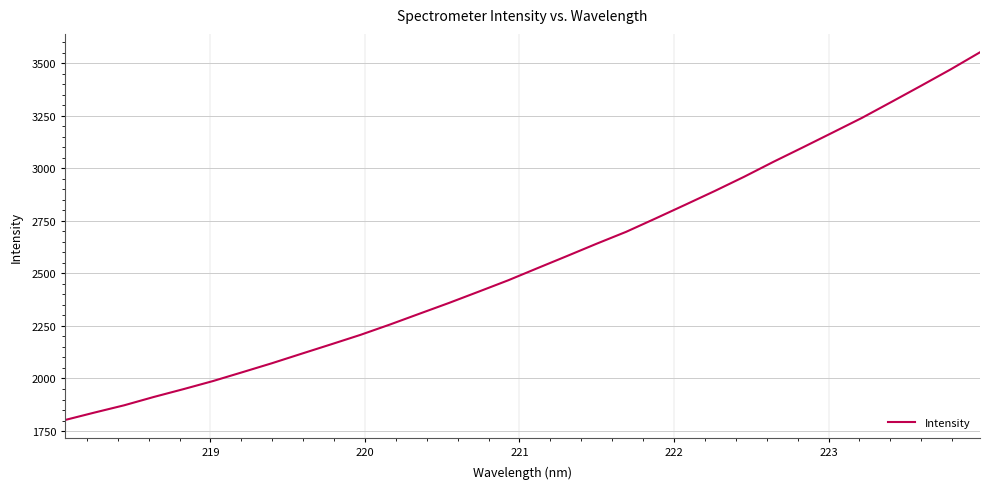

What is the minimum value shown in the chart?

1802.6